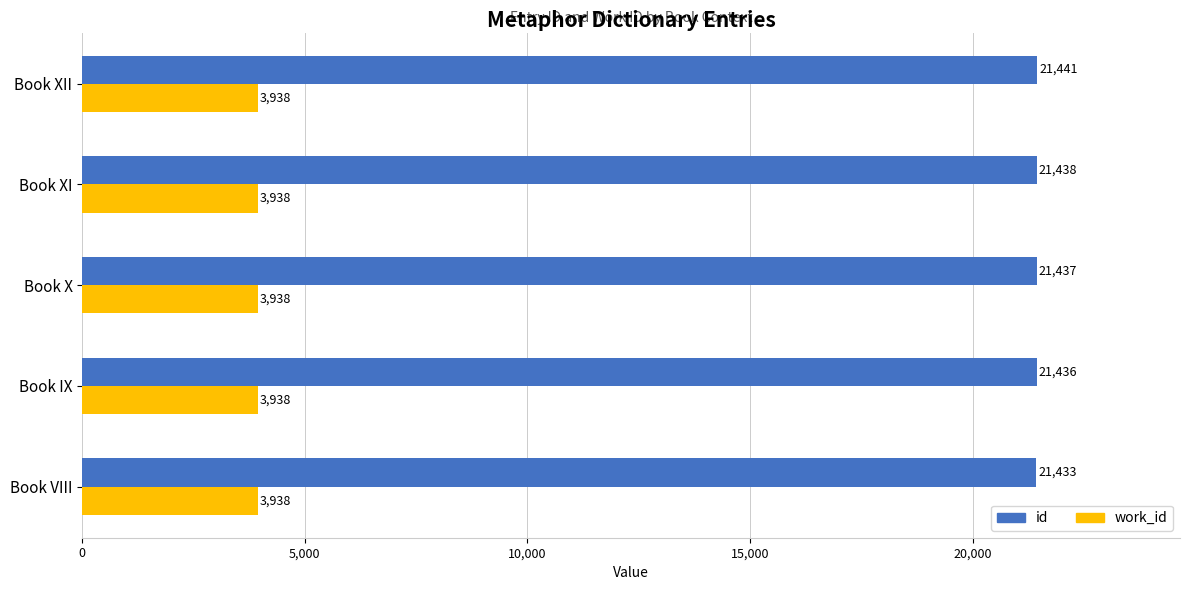

What are all the series names shown in the legend?

id, work_id